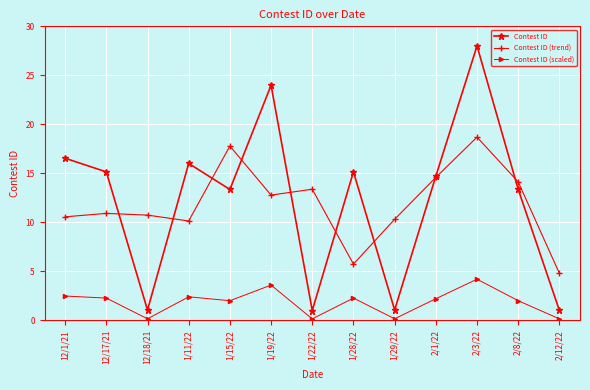

Rank the series by their maximum value, from highest to lowest.

Contest ID, Contest ID (trend), Contest ID (scaled)